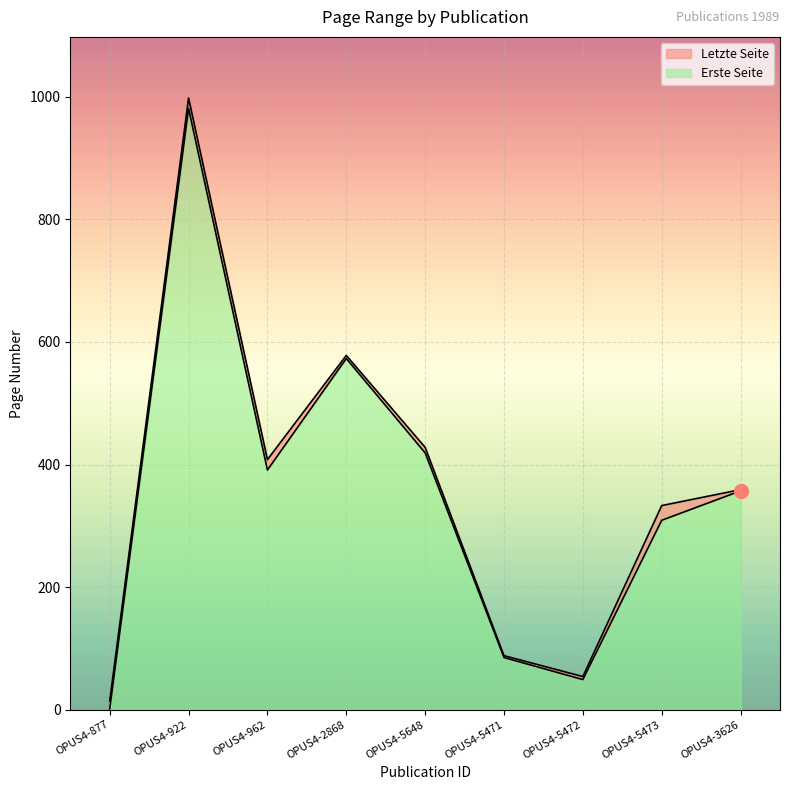

What is the approximate value of Letzte Seite at OPUS4-5648, to the nearest 10?

430